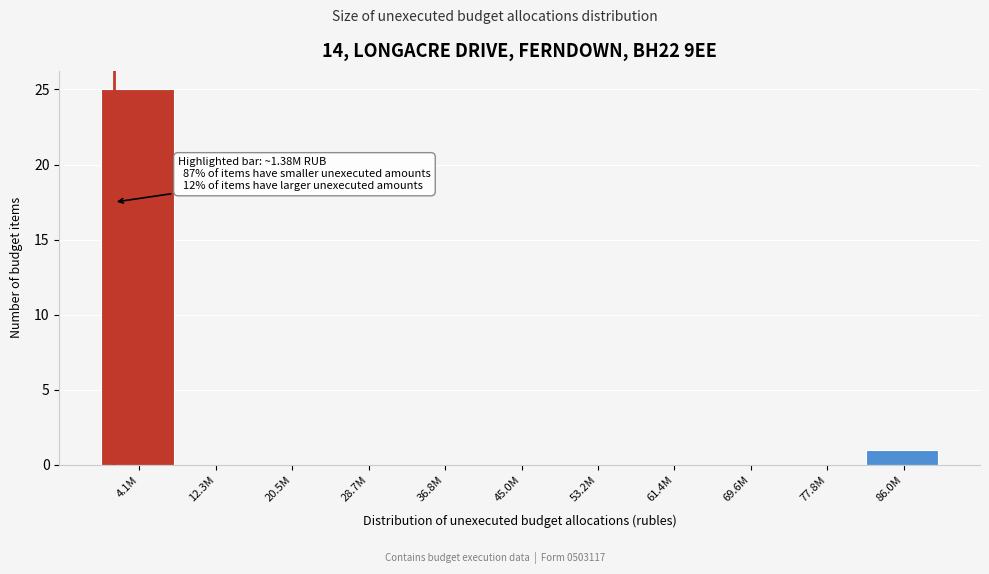

Reading left to right, transcribe all the data shown in this chart.

4.1M=25	12.3M=0	20.5M=0	28.7M=0	36.8M=0	45.0M=0	53.2M=0	61.4M=0	69.6M=0	77.8M=0	86.0M=1